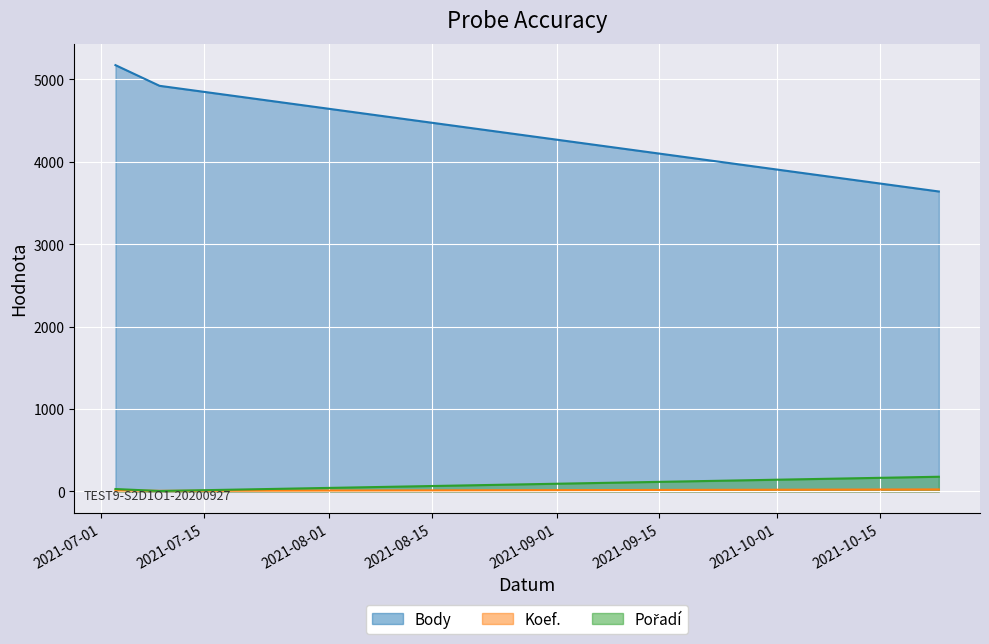

What is the label of the 3rd point from the left?

2021-10-23